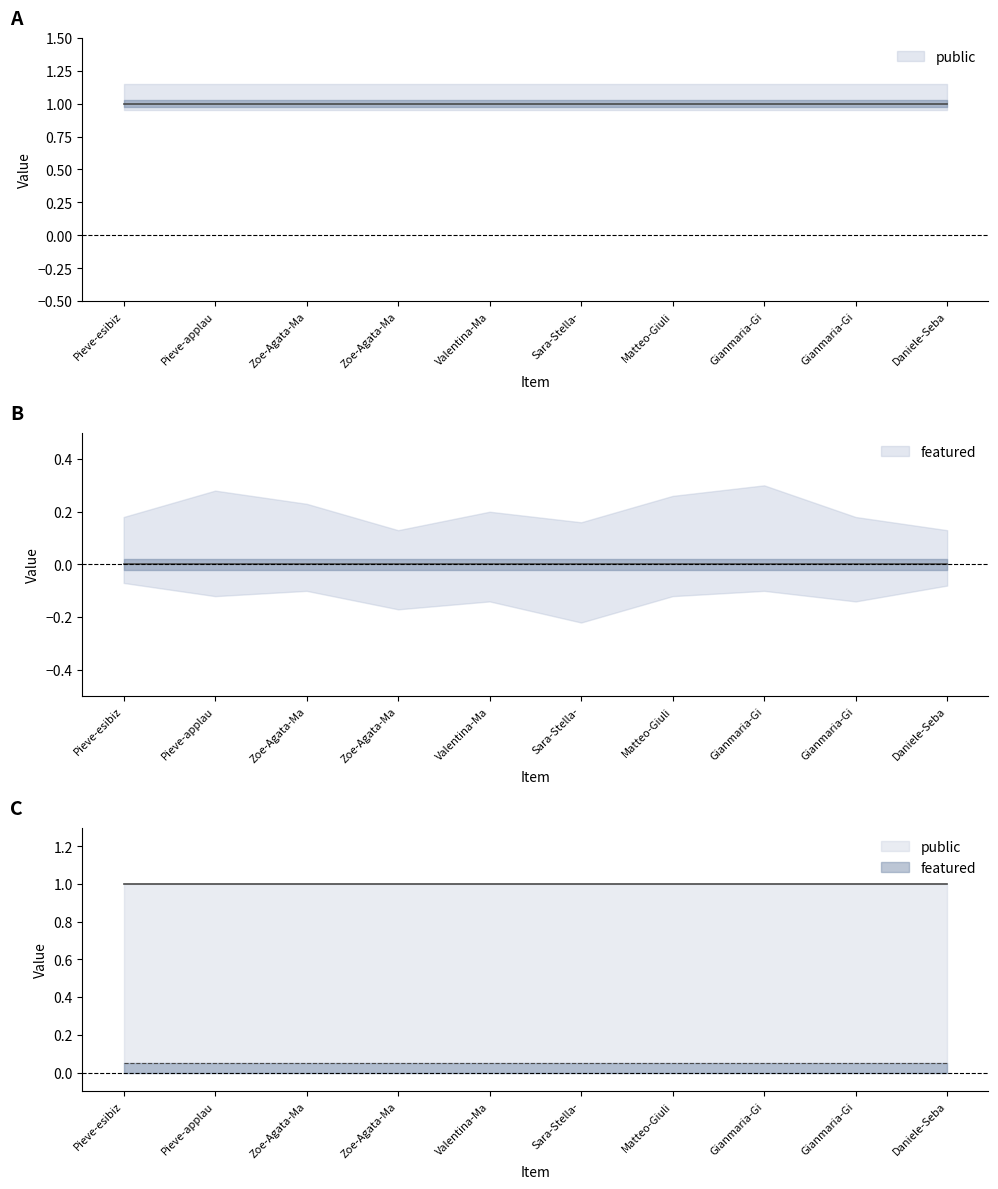

What is the total value across all series at Sara-Stella-Tobias?

1